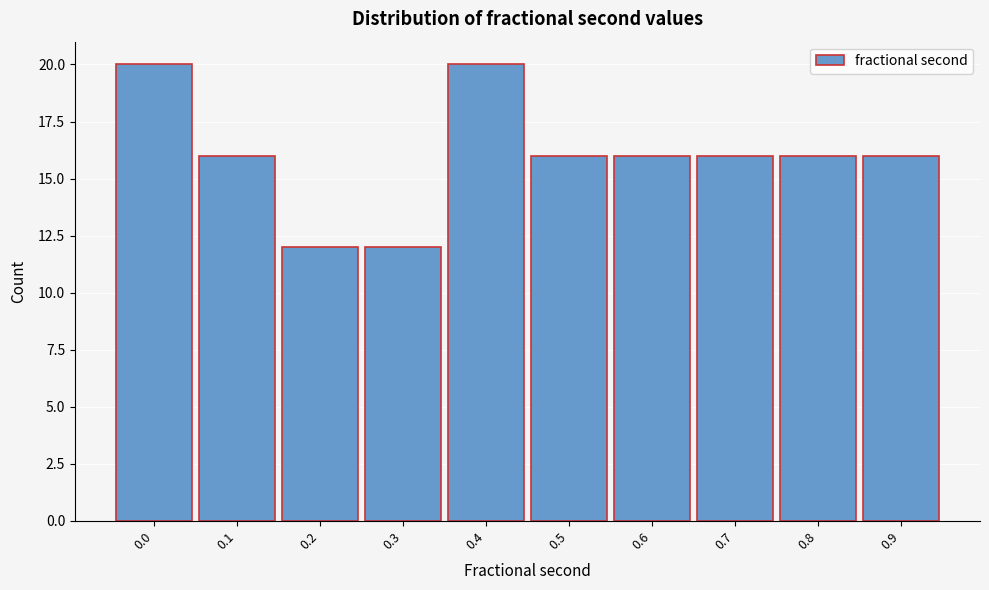

Reading left to right, what are all the values shown in this chart?

0.0=20	0.1=16	0.2=12	0.3=12	0.4=20	0.5=16	0.6=16	0.7=16	0.8=16	0.9=16